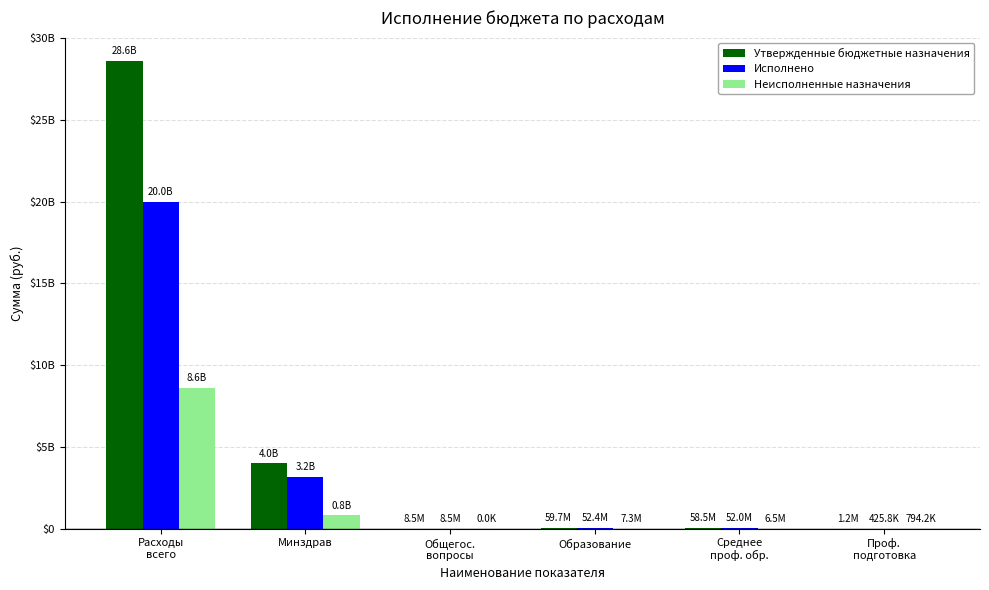

Is the value of Утвержденные бюджетные назначения at Среднее
проф. обр. greater than the value of Неисполненные назначения at Образование?

Yes